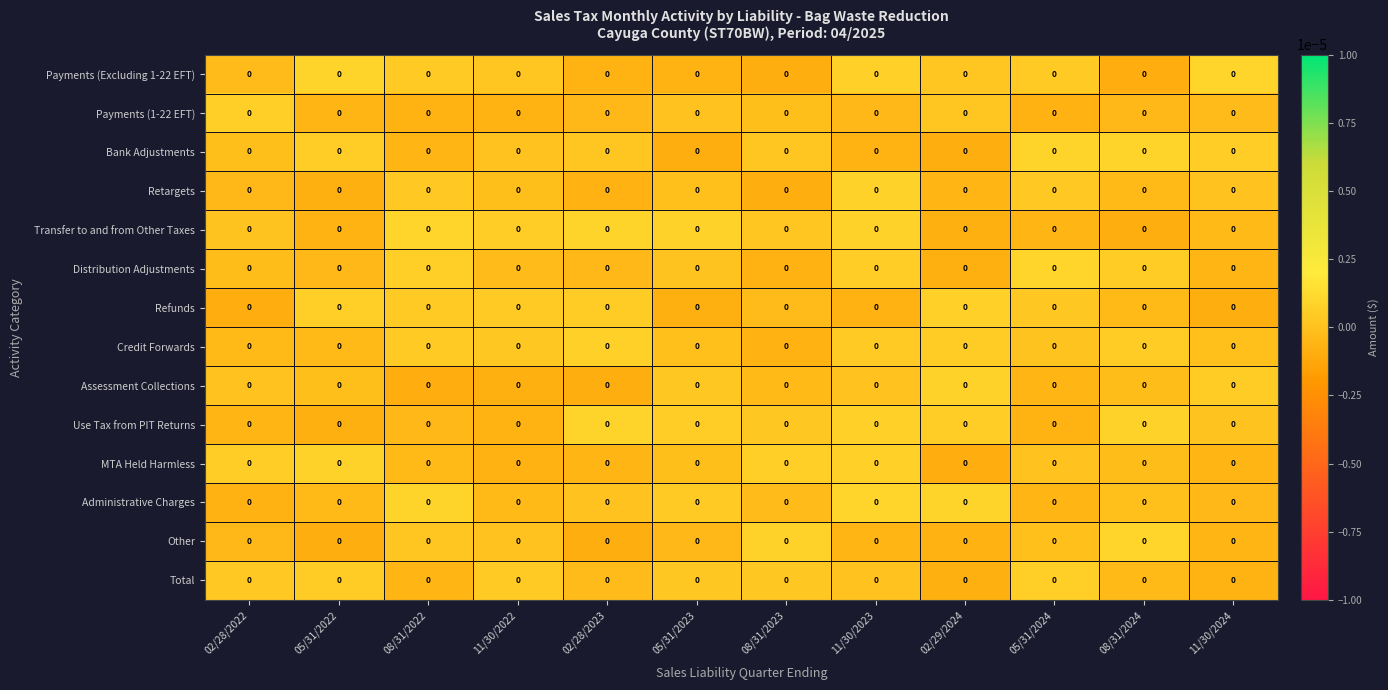

How many series are shown in this chart?

14